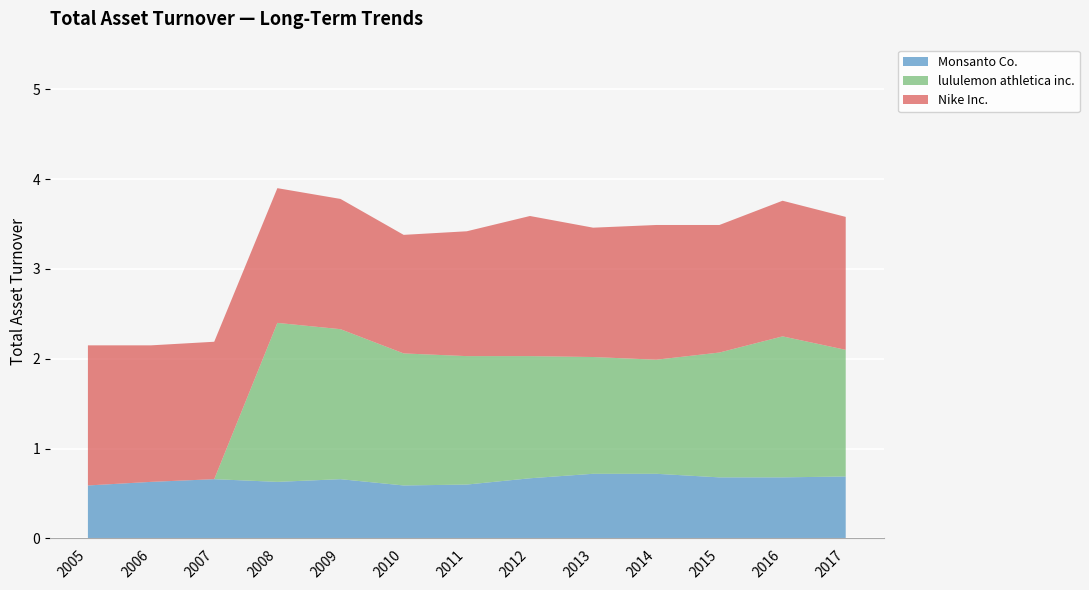

Reading left to right, list all the values displayed in this chart.

Monsanto Co.: 2005=0.6	2006=0.6	2007=0.7	2008=0.6	2009=0.7	2010=0.6	2011=0.6	2012=0.7	2013=0.7	2014=0.7	2015=0.7	2016=0.7	2017=0.7
lululemon athletica inc.: 2005=0.0	2006=0.0	2007=0.0	2008=1.8	2009=1.7	2010=1.5	2011=1.4	2012=1.4	2013=1.3	2014=1.3	2015=1.4	2016=1.6	2017=1.4
Nike Inc.: 2005=1.6	2006=1.5	2007=1.5	2008=1.5	2009=1.4	2010=1.3	2011=1.4	2012=1.6	2013=1.4	2014=1.5	2015=1.4	2016=1.5	2017=1.5